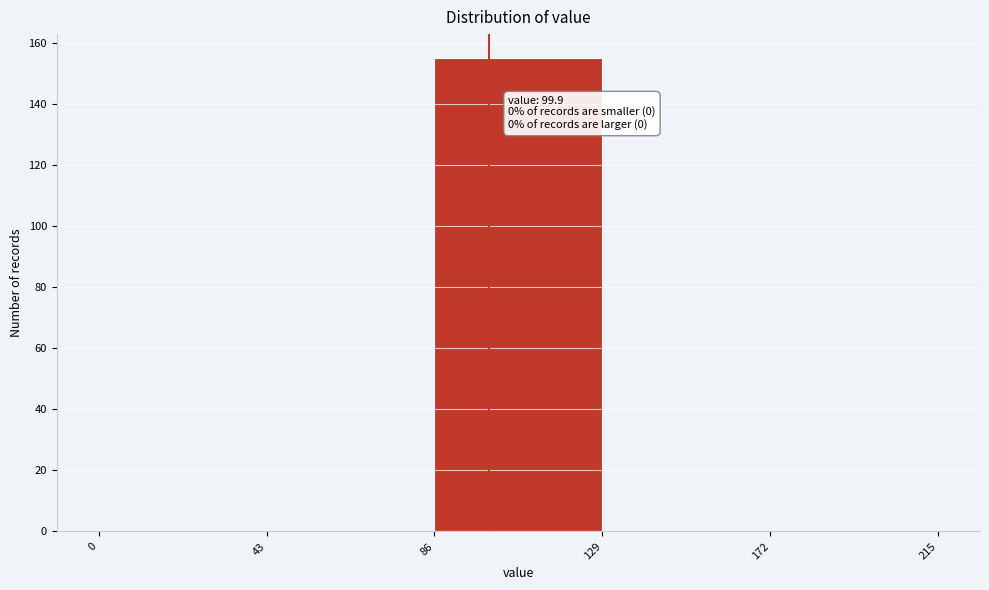

Over which range of the x-axis is the bar tallest?

86 to 129